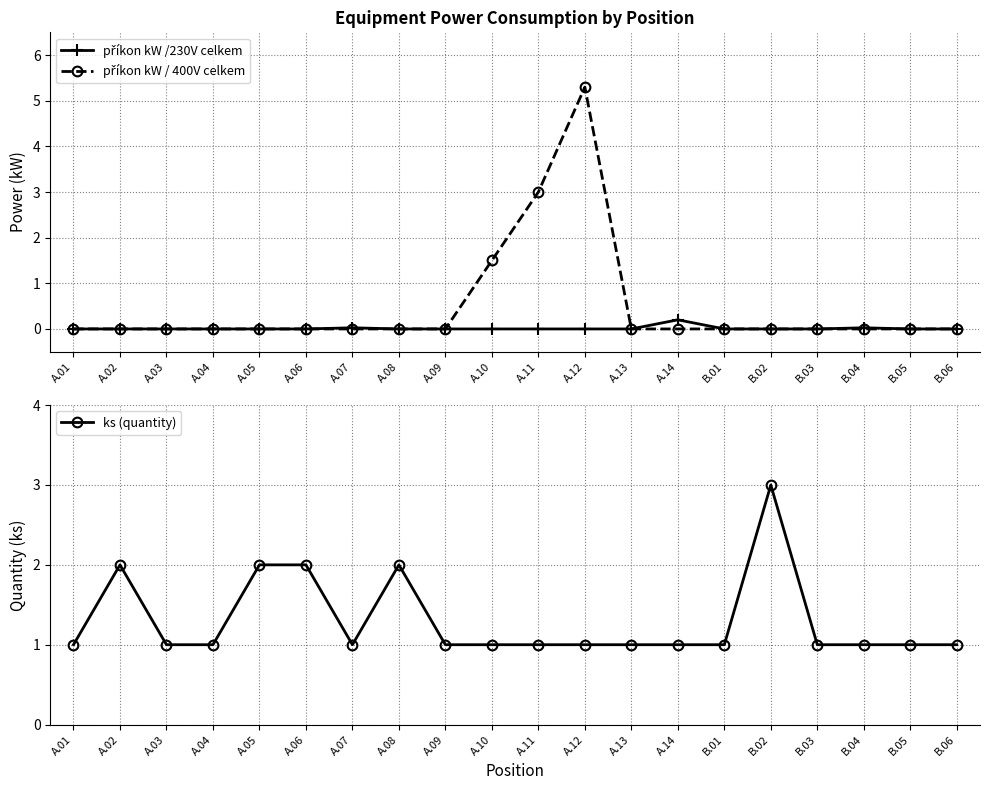

What is the label of the 1st point from the right?

B.06